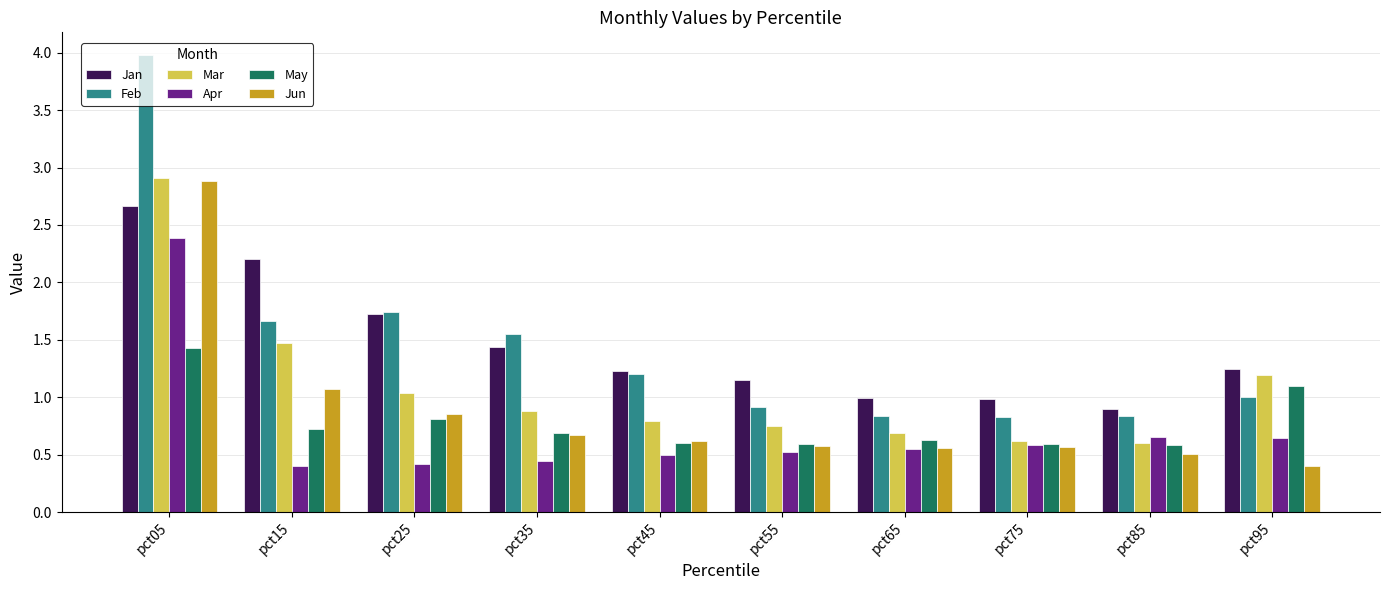

What are all the series names shown in the legend?

Jan, Feb, Mar, Apr, May, Jun